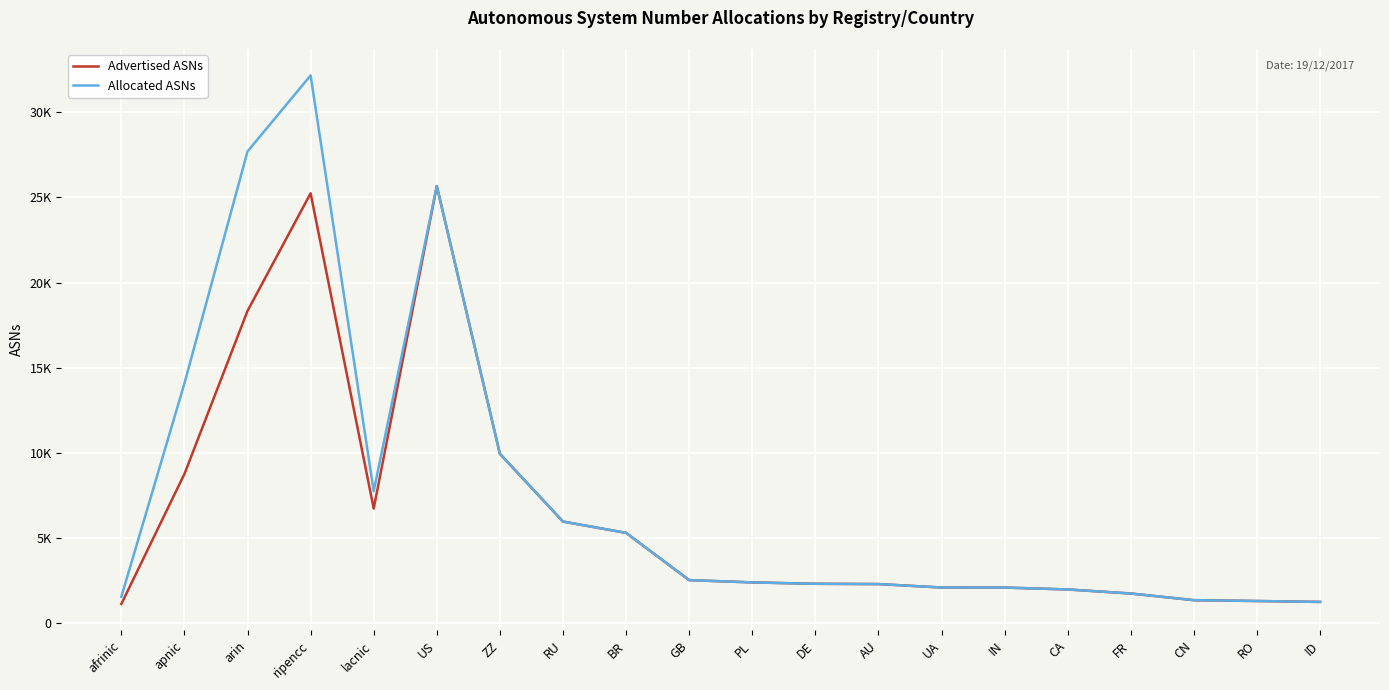

Does the chart display data point markers on the line(s)?

No